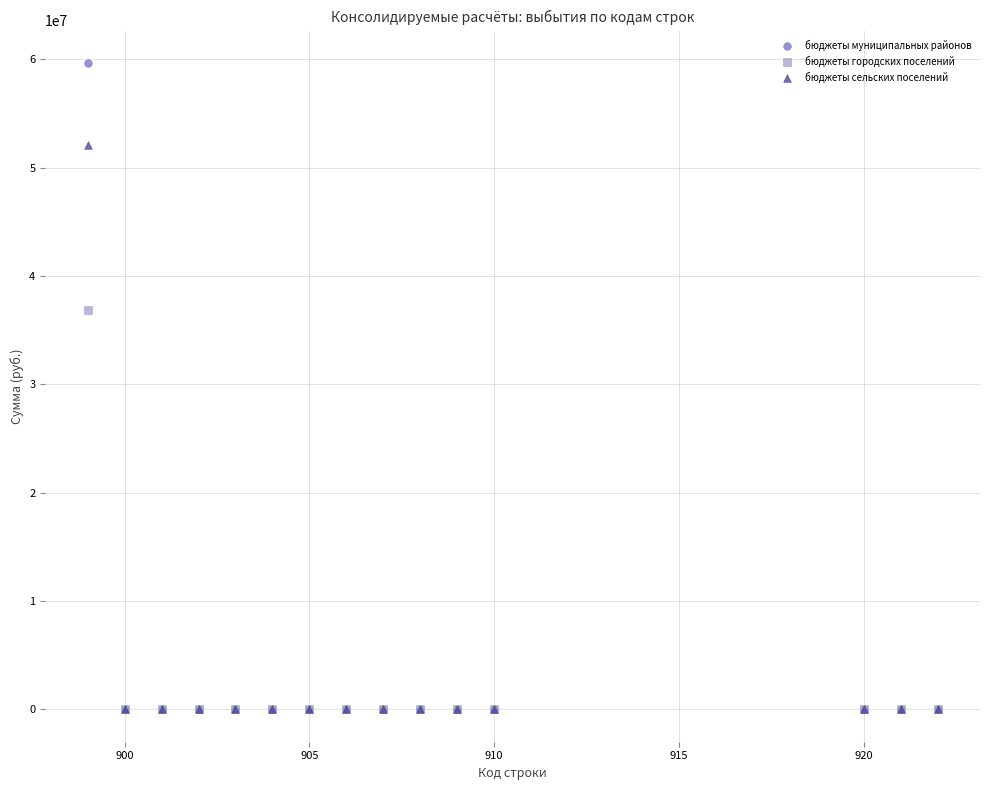

Across all series, what Y value is closest to 29834165?

36848892.9